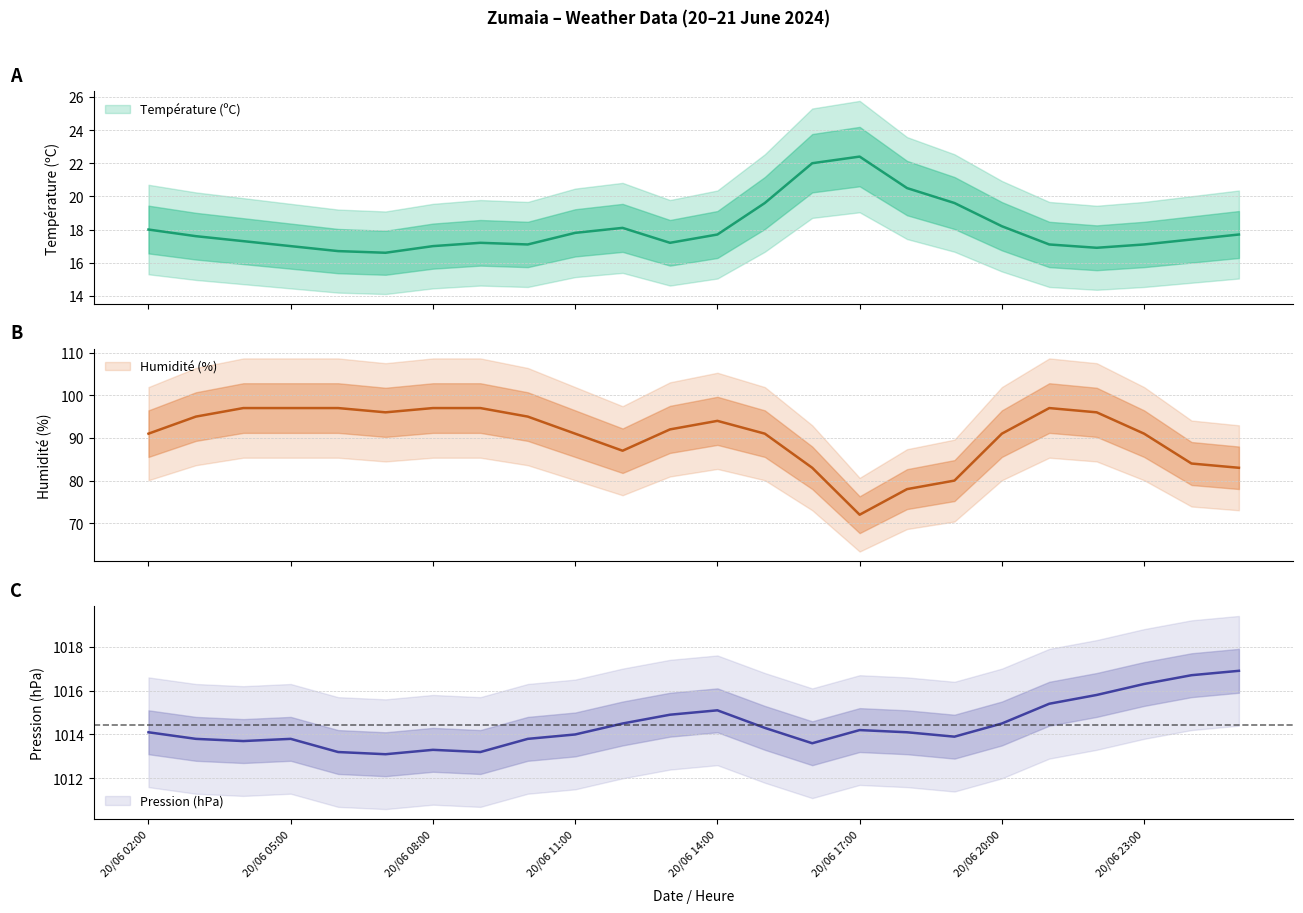

Which has a higher value, 20/06 21:00 or 20/06 19:00?

20/06 19:00